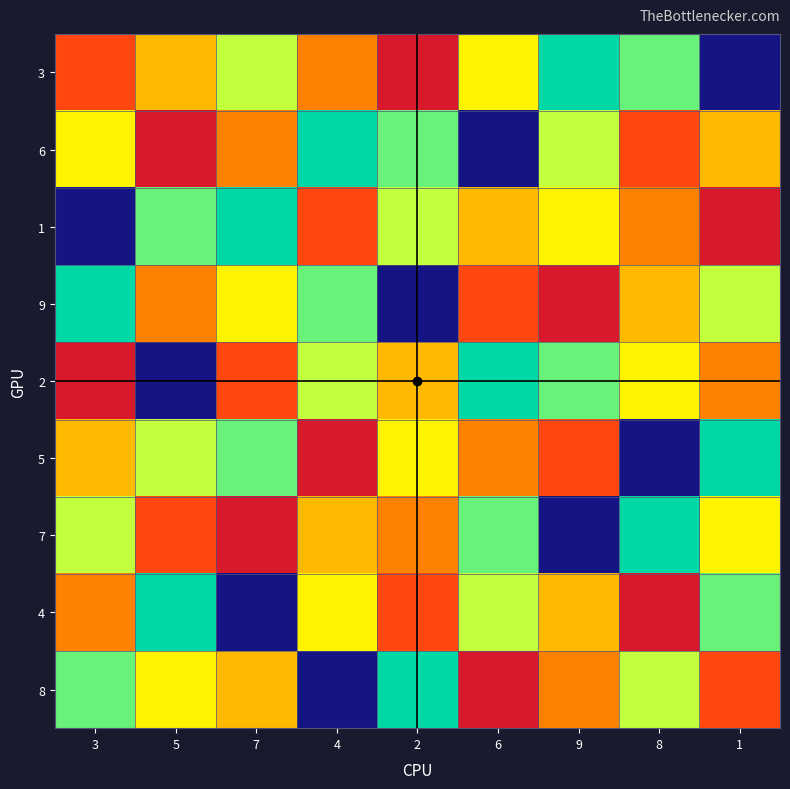

Reading left to right, list all the values displayed in this chart.

3: 3=3	5=5	7=7	4=4	2=2	6=6	9=9	8=8	1=1
6: 3=6	5=2	7=4	4=9	2=8	6=1	9=7	8=3	1=5
1: 3=1	5=8	7=9	4=3	2=7	6=5	9=6	8=4	1=2
9: 3=9	5=4	7=6	4=8	2=1	6=3	9=2	8=5	1=7
2: 3=2	5=1	7=3	4=7	2=5	6=9	9=8	8=6	1=4
5: 3=5	5=7	7=8	4=2	2=6	6=4	9=3	8=1	1=9
7: 3=7	5=3	7=2	4=5	2=4	6=8	9=1	8=9	1=6
4: 3=4	5=9	7=1	4=6	2=3	6=7	9=5	8=2	1=8
8: 3=8	5=6	7=5	4=1	2=9	6=2	9=4	8=7	1=3